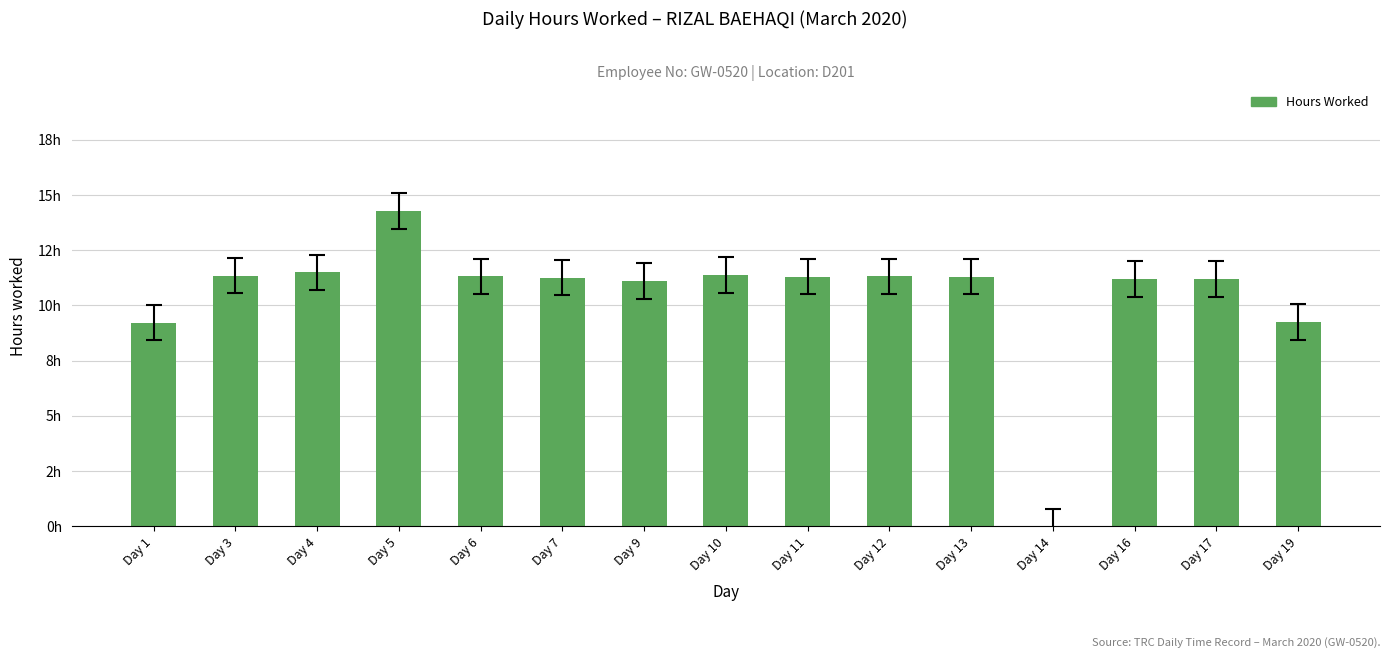

Reading left to right, transcribe all the data shown in this chart.

9.2	11.3	11.5	14.3	11.3	11.3	11.1	11.4	11.3	11.3	11.3	0.0	11.2	11.2	9.2